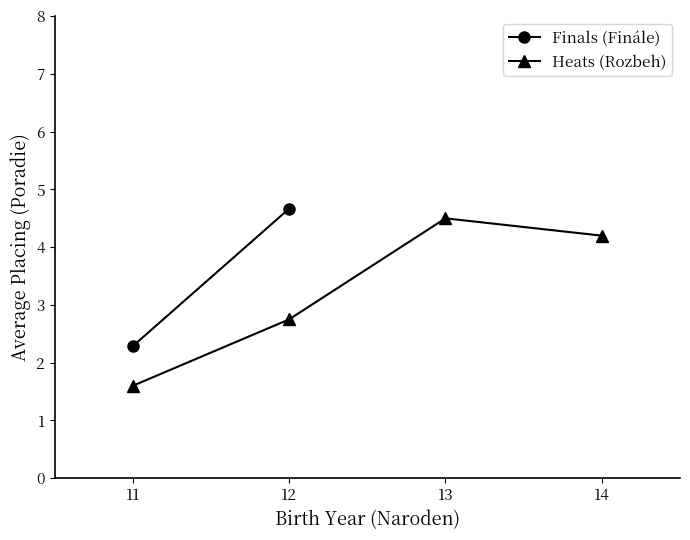

True or false: Heats (Rozbeh) and Finals (Finále) cross at least once.

False